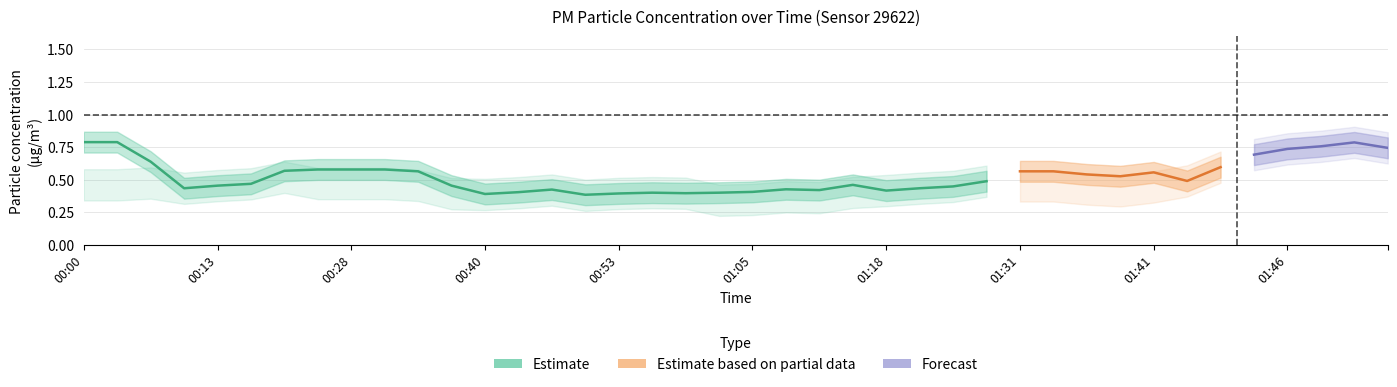

True or false: P2 has more than 0 interior local peaks.

True